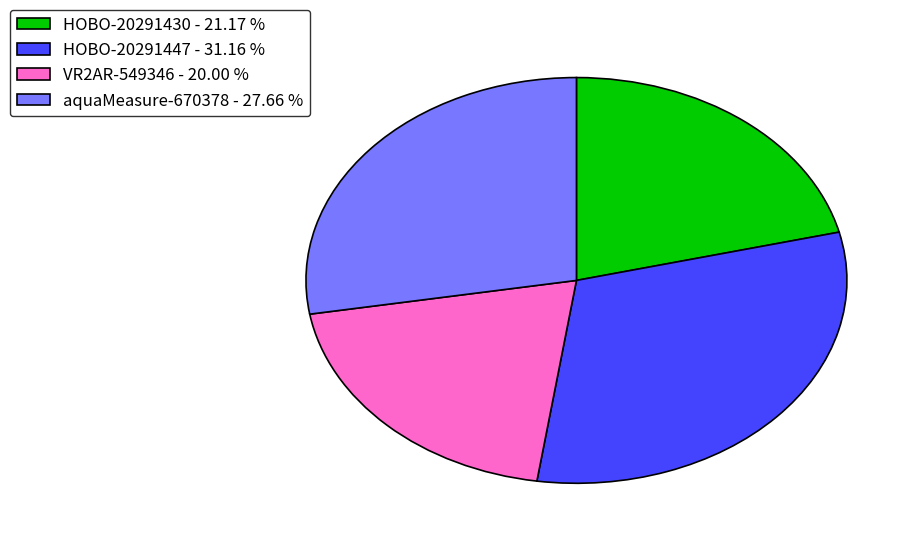

How many segments does this pie chart have?

4